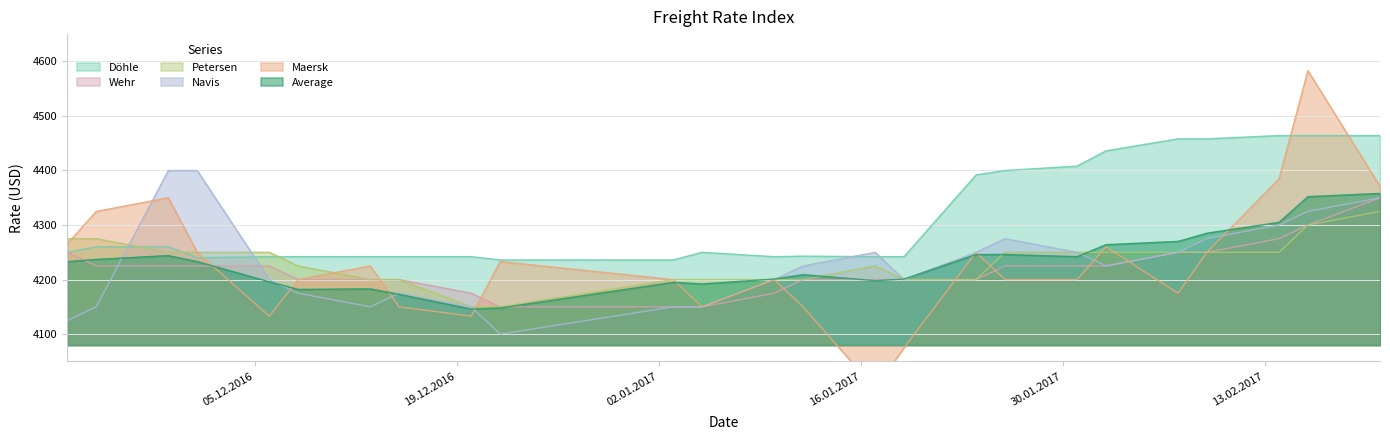

What is the lowest value of the Petersen series?

4150